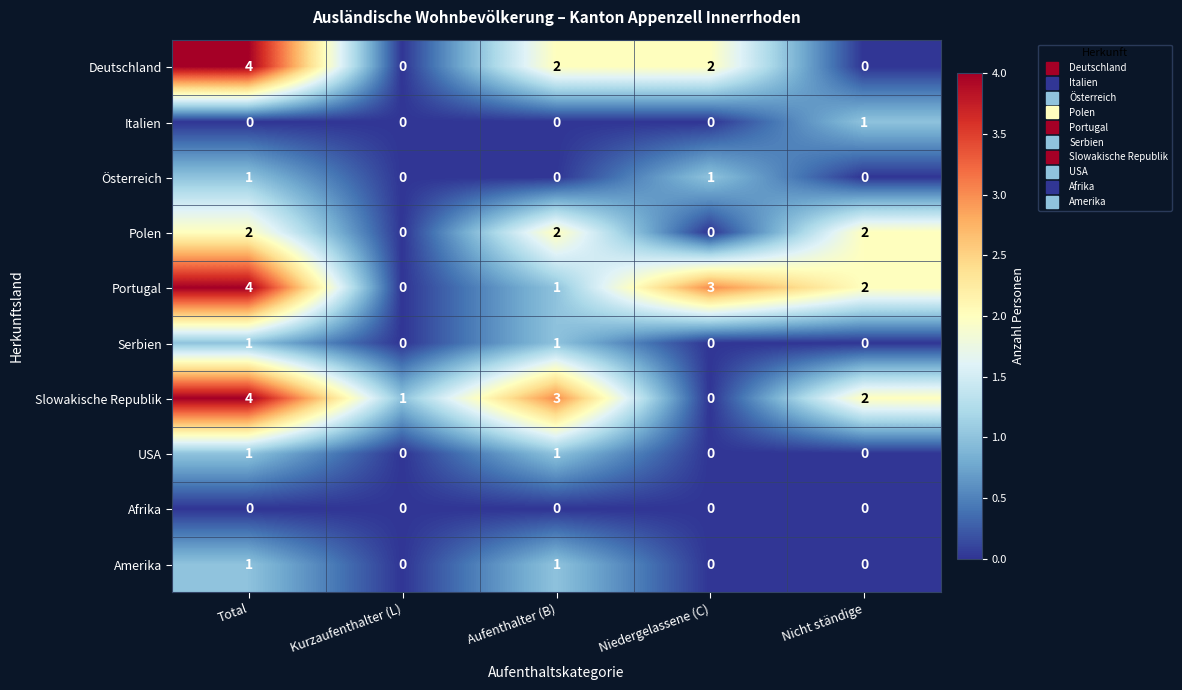

Rank the categories by Slowakische Republik value from lowest to highest.

Niedergelassene (C), Kurzaufenthalter (L), Nicht ständige, Aufenthalter (B), Total